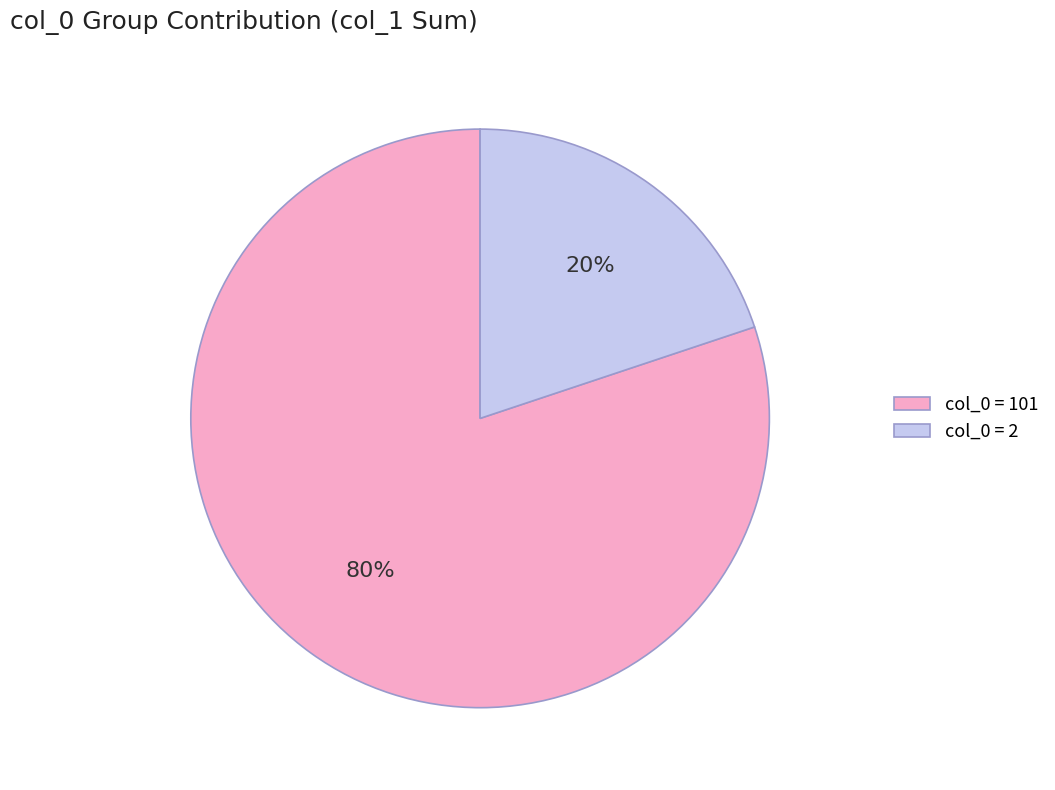

Do col_0 = 101 and col_0 = 2 together represent more than half of the pie?

Yes